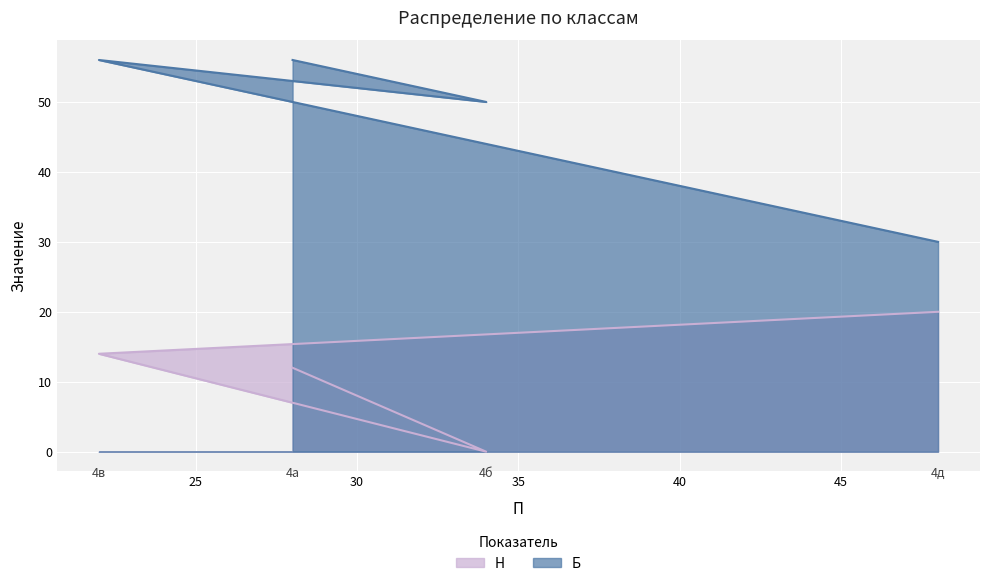

What is the sum of the Б values at 4в and 4а?

112